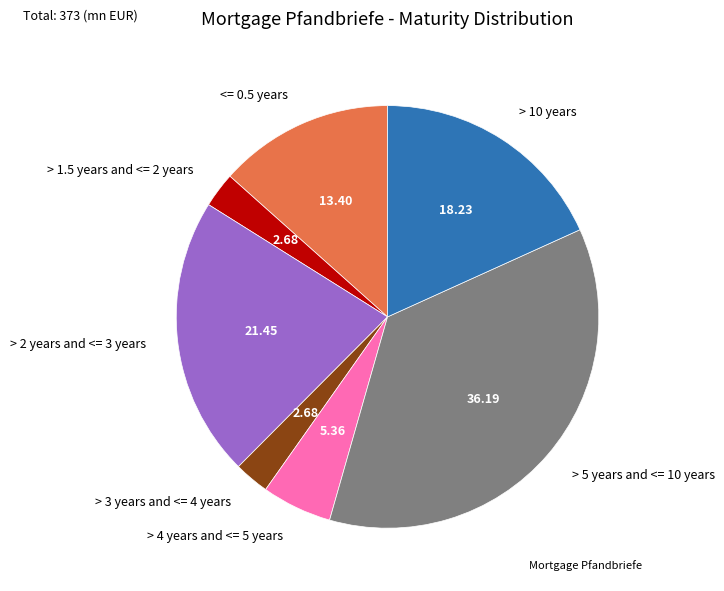

Is > 5 years and <= 10 years the majority of the pie?

No